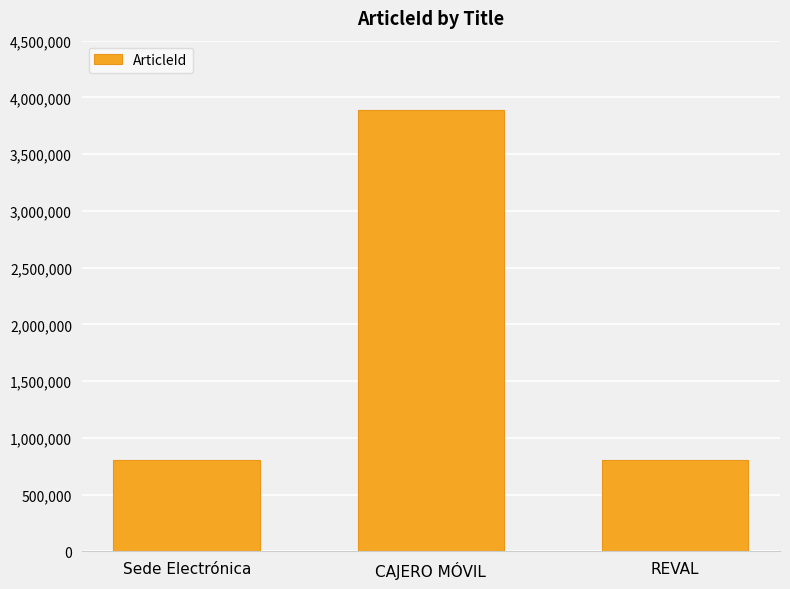

What is the average value?

1831966